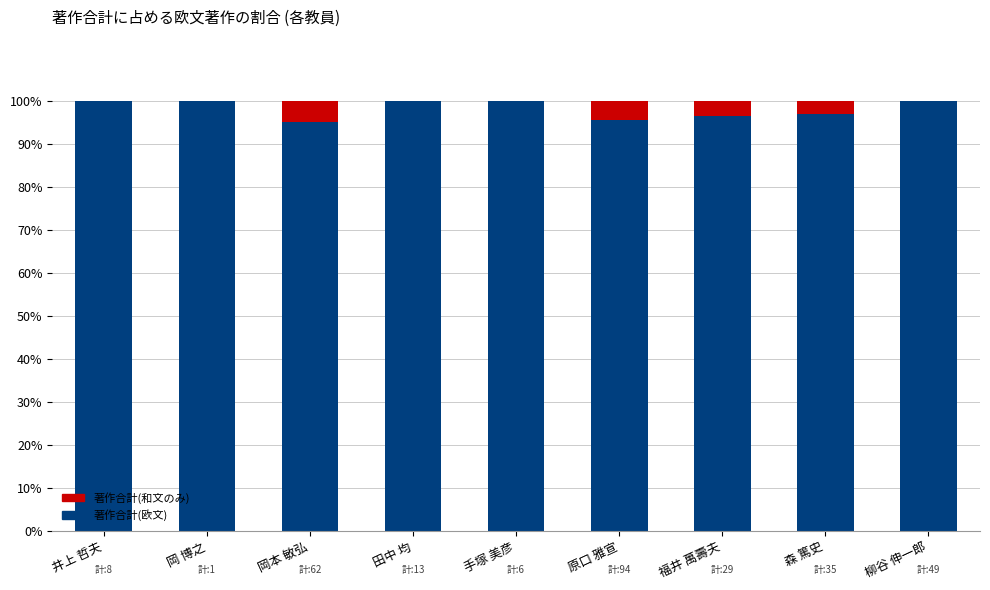

True or false: 著作合計(欧文) has a value of 100.0 at 柳谷 伸一郎.

True